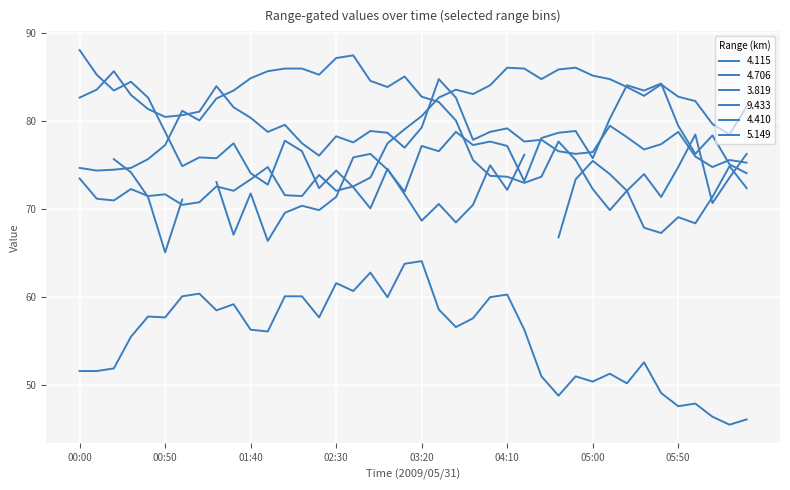

How many interior local peaks does the 4.115 series have?

11